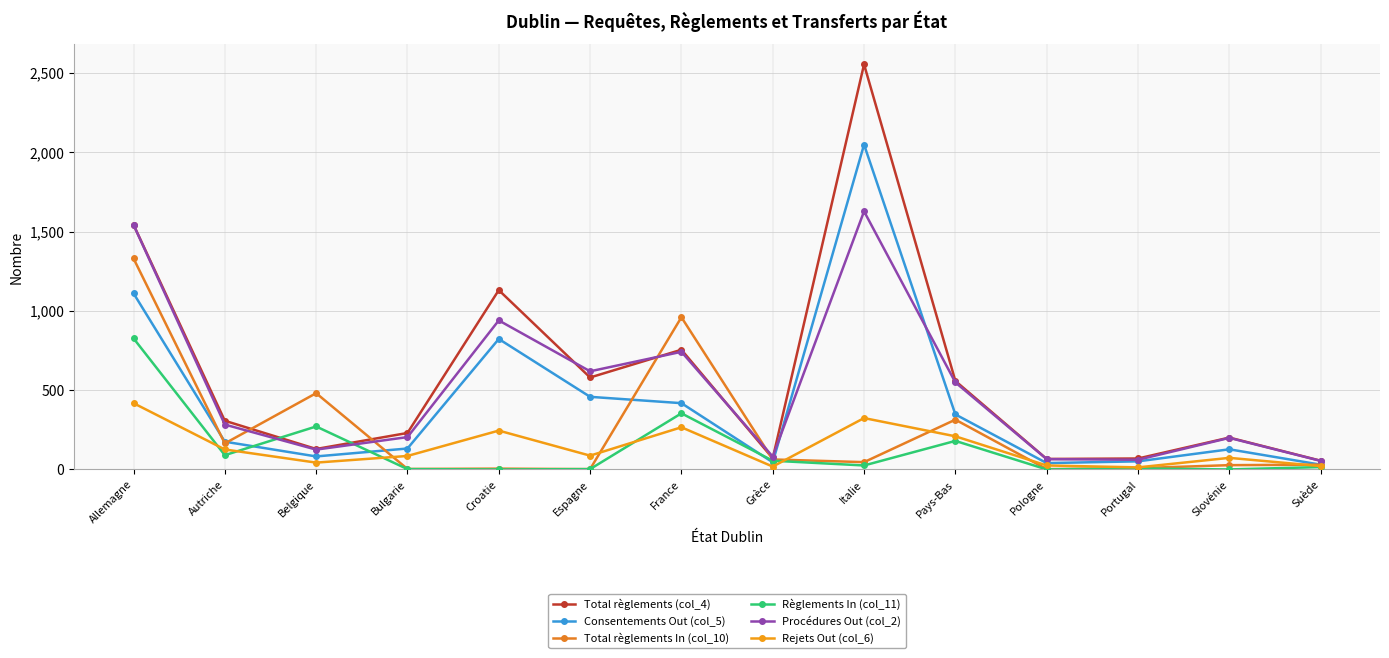

What is the difference between the second highest and second lowest values in the Total règlements (col_4) series?

1478